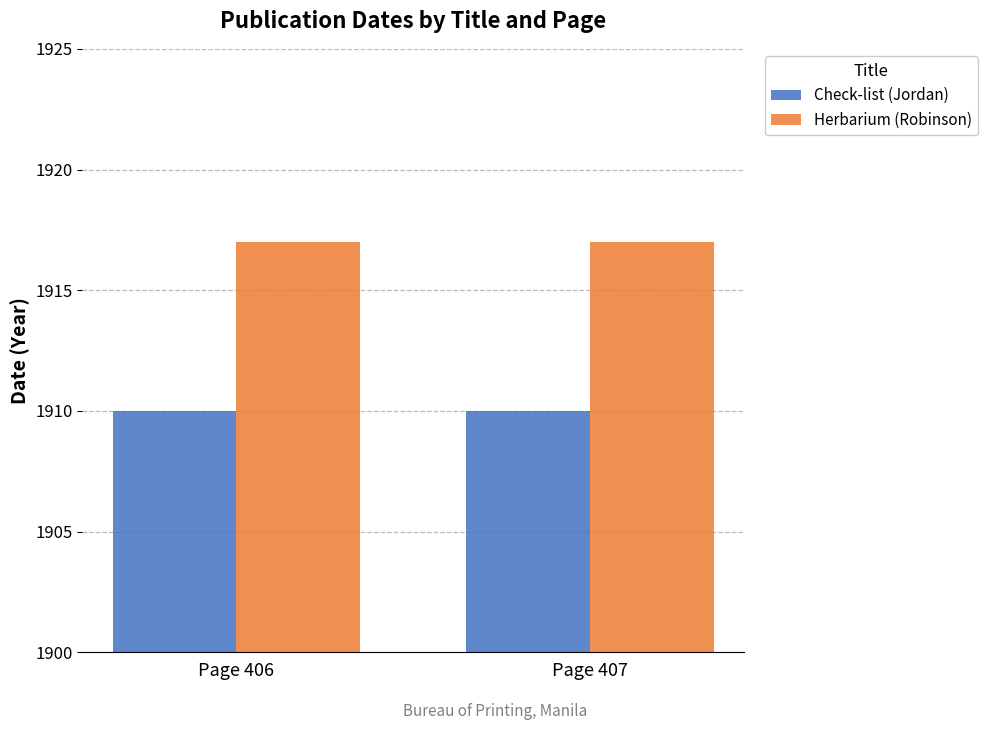

What is the difference between the highest and lowest values at Page 406?

7